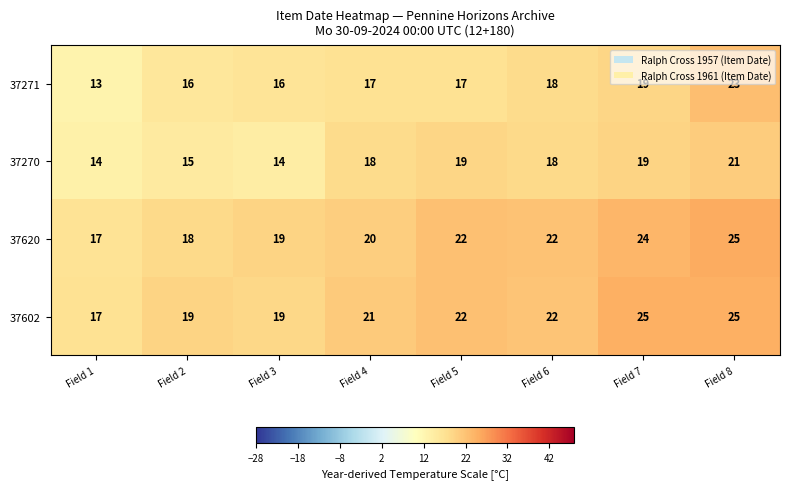

At which category is the sum across all series the highest?

Field 8